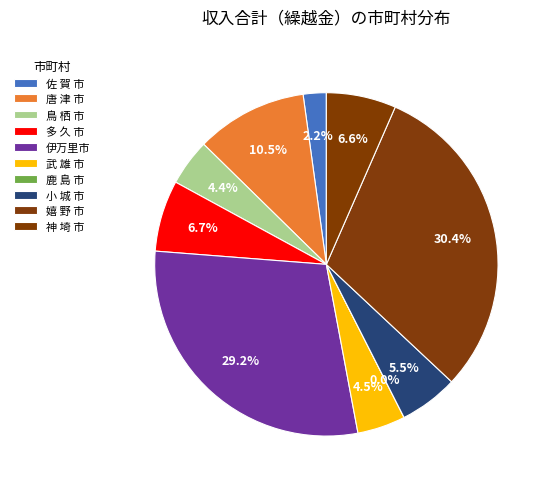

Count the number of slices in the pie.

10